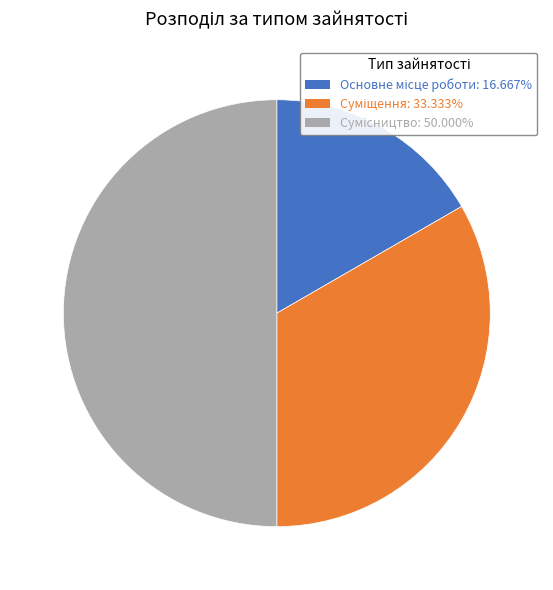

How many slices are in this pie chart?

3